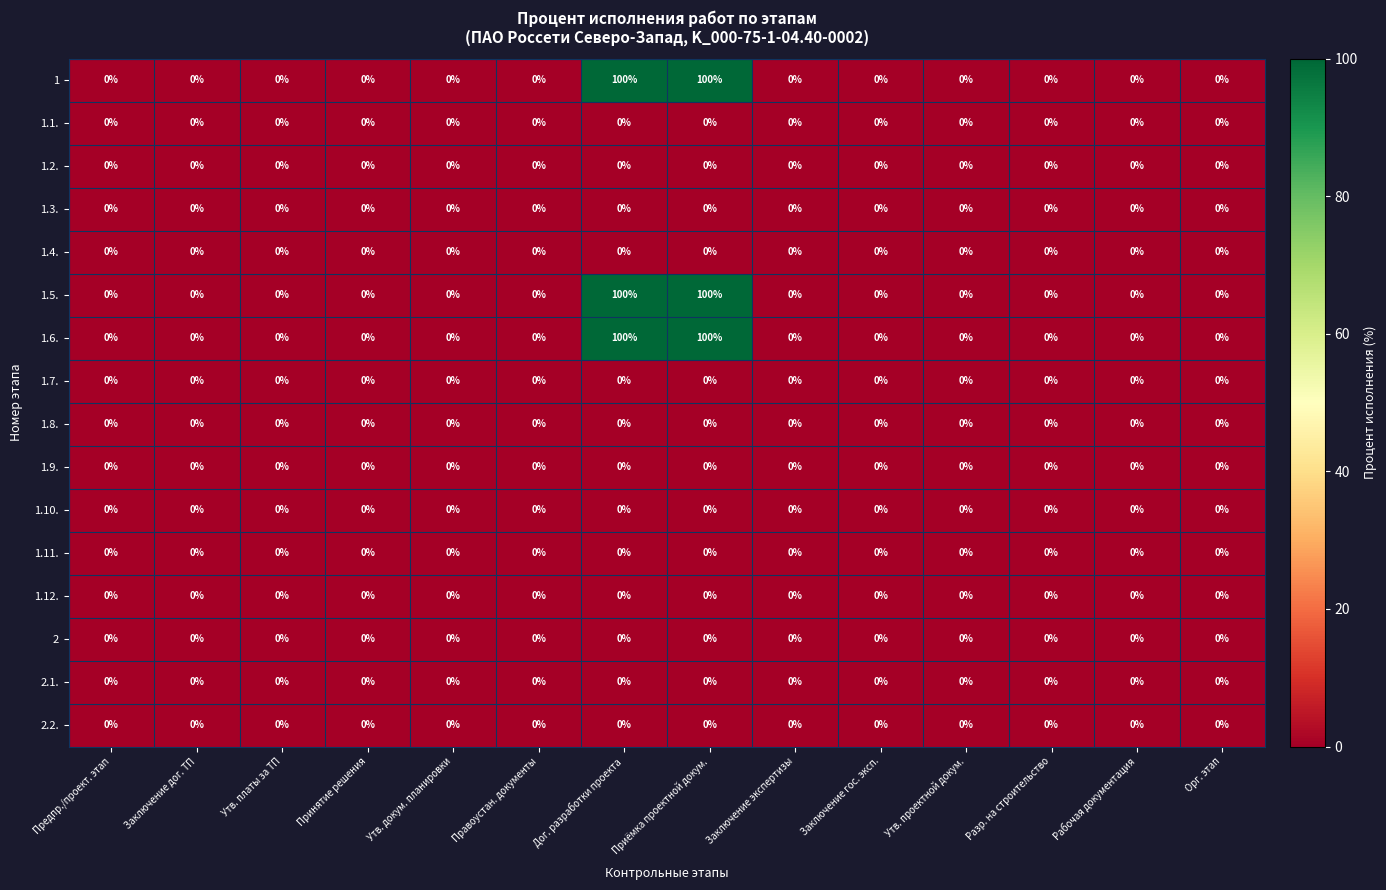

The value of 1.9. at Дог. разработки проекта is 0. True or false?

True